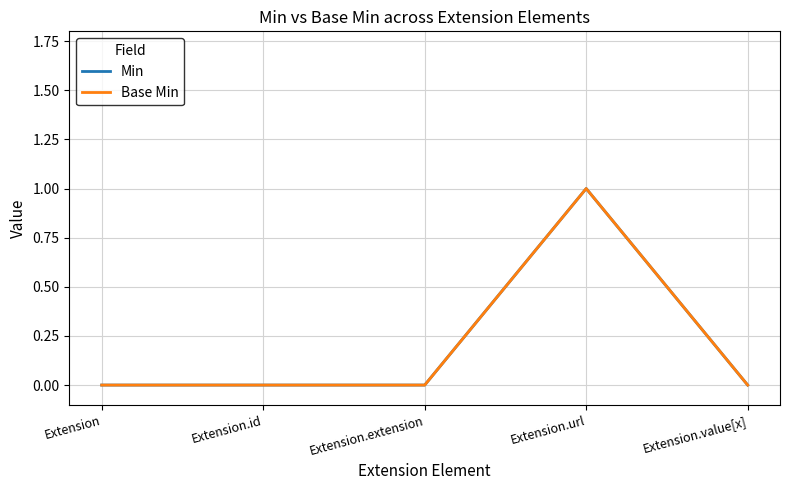

What is the label of the 1st point from the left?

Extension